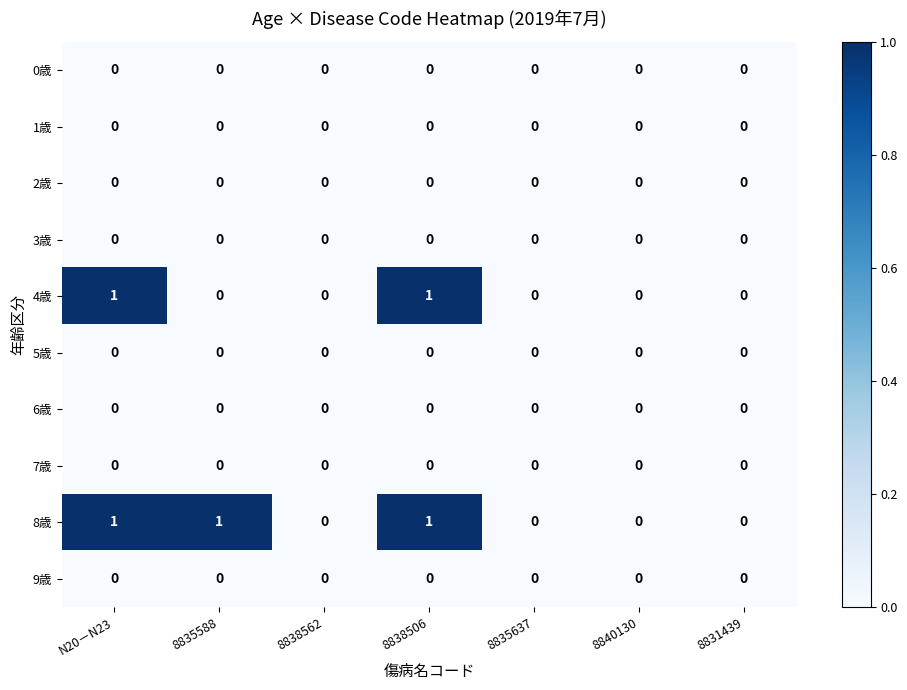

The value of 3歳 at 8831439 is 0. True or false?

True